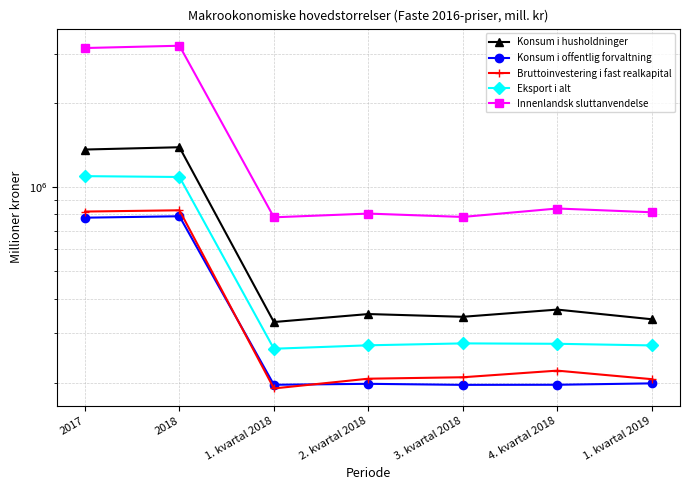

True or false: Konsum i husholdninger and Eksport i alt intersect in this chart.

False